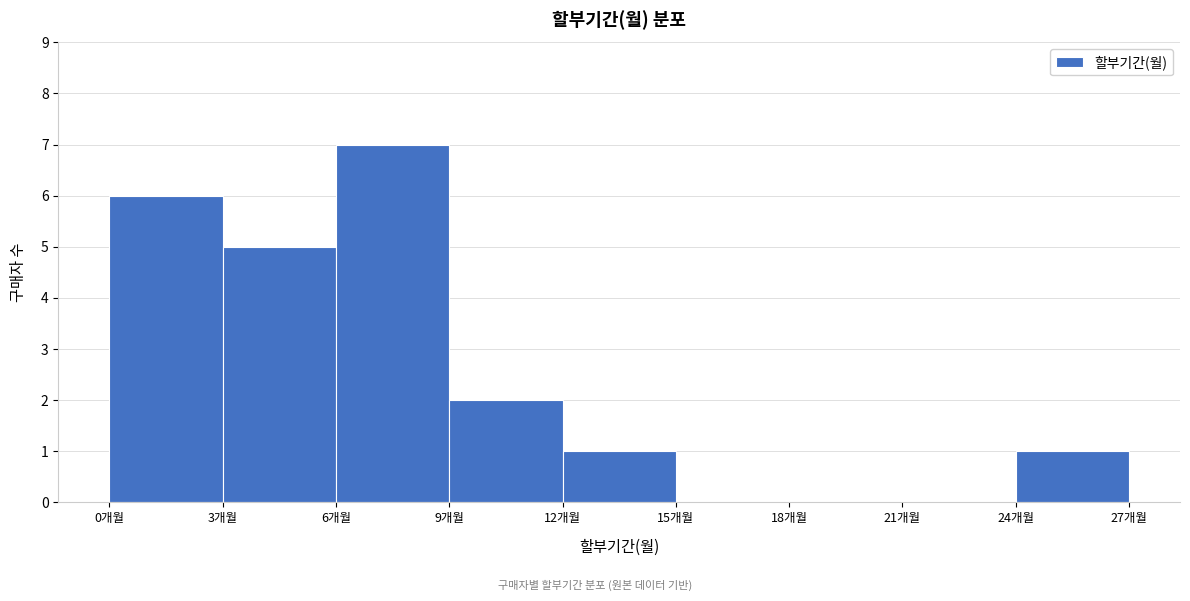

Which range on the x-axis has the tallest bar?

6 to 9